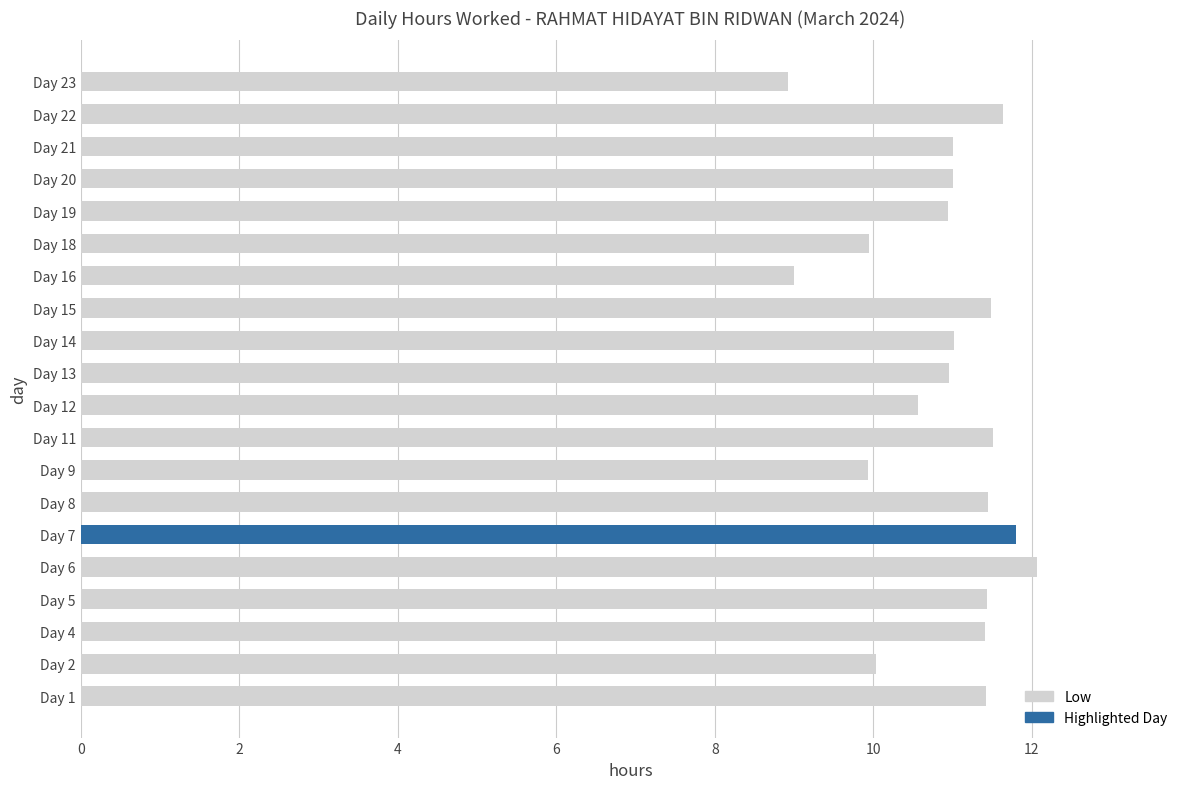

How many series are shown in this chart?

1